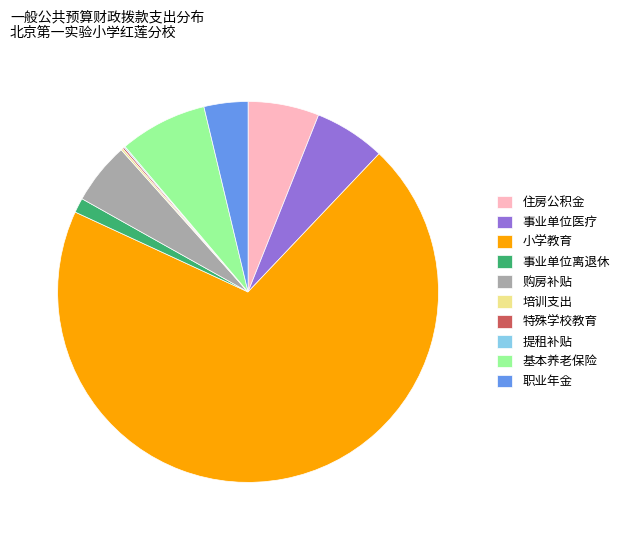

True or false: 住房公积金 accounts for 6% of the total.

True